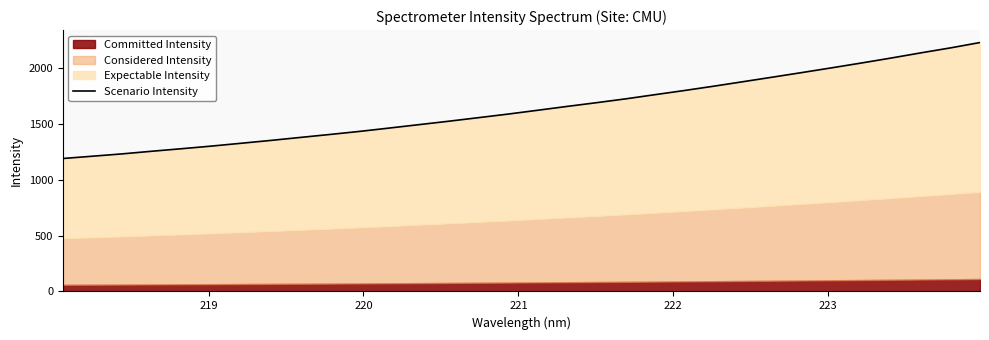

What is the greatest value displayed?

2227.6